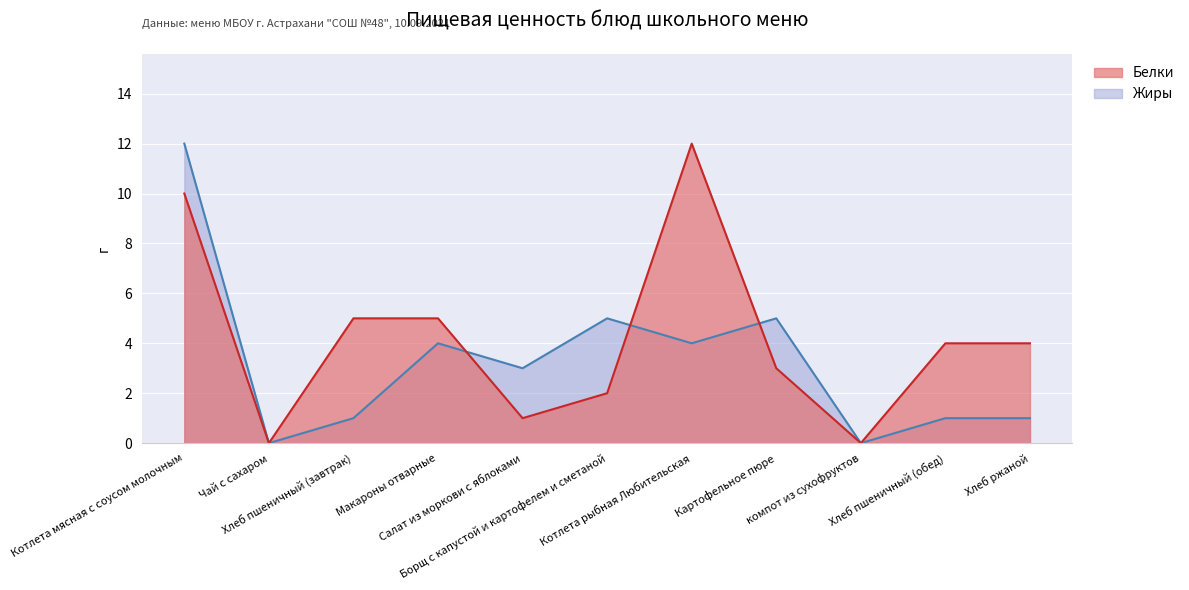

Which series has the widest spread of values?

Белки